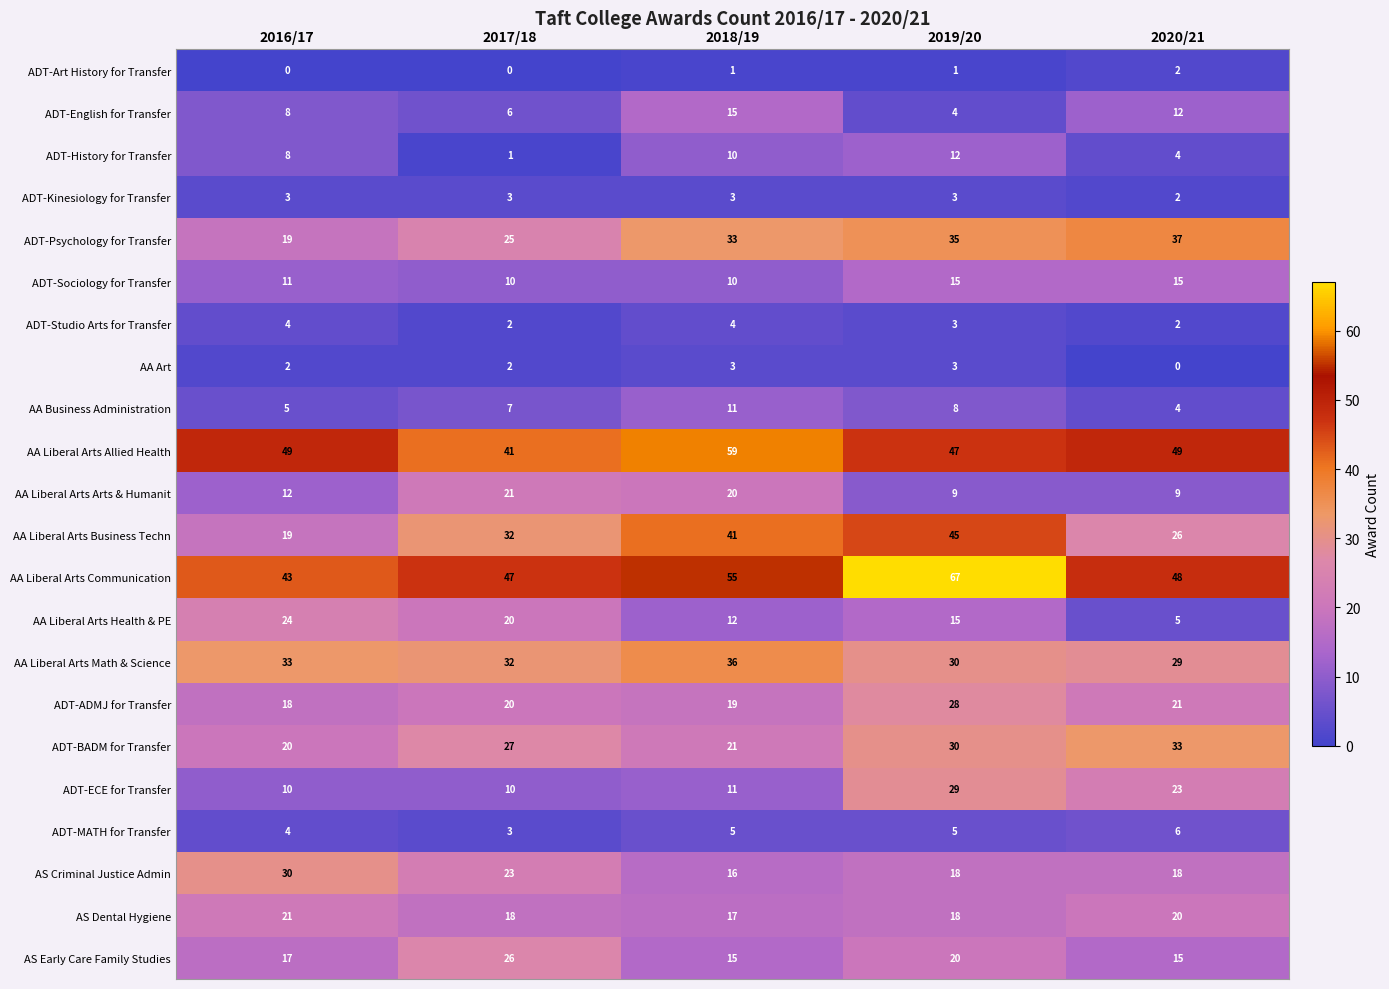

At which label is ADT-Kinesiology for Transfer closest to 2?

2020/21